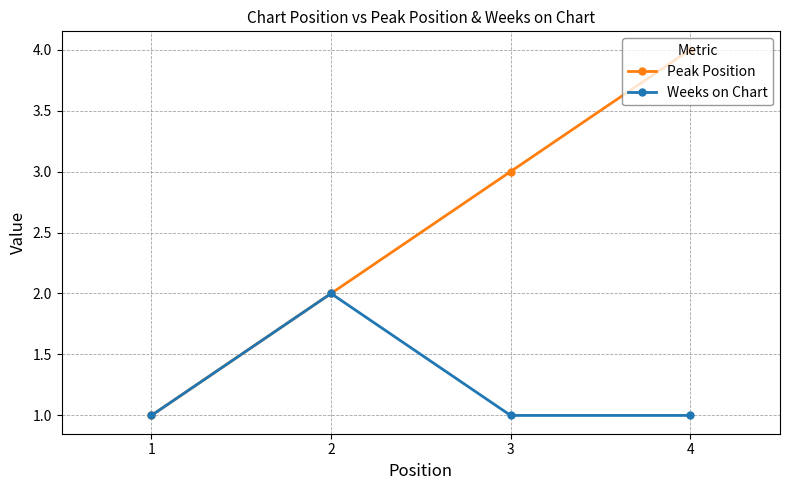

Does the chart have visible grid lines?

Yes